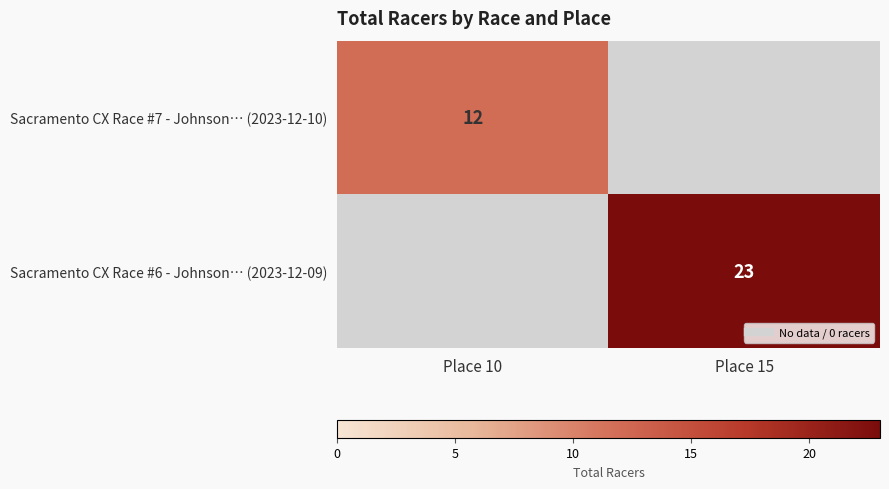

The Sacramento CX Race #6 - Johnson… (2023-12-09) series shows 23.0 at Place 15. True or false?

True